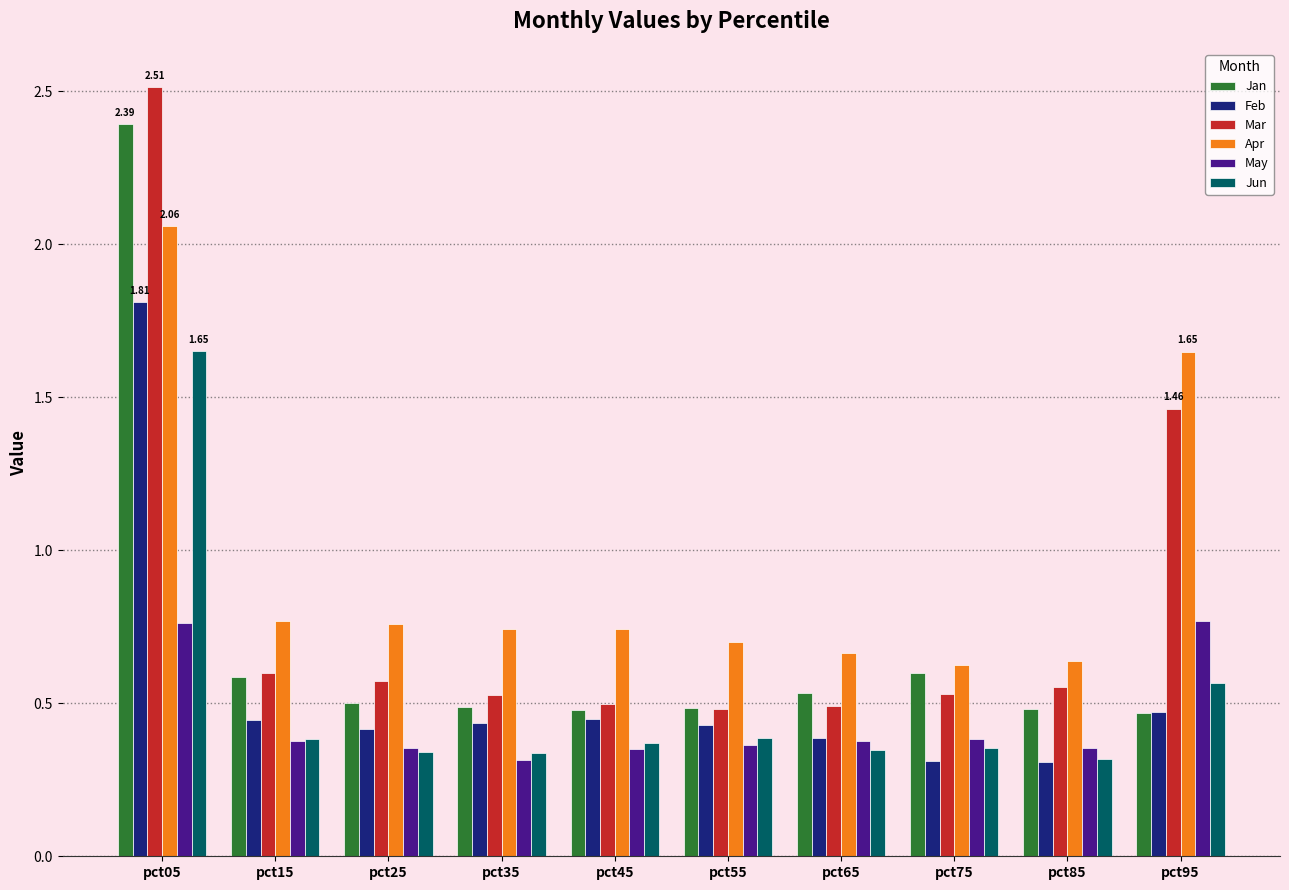

What is the difference between the highest and lowest values at pct95?

1.2